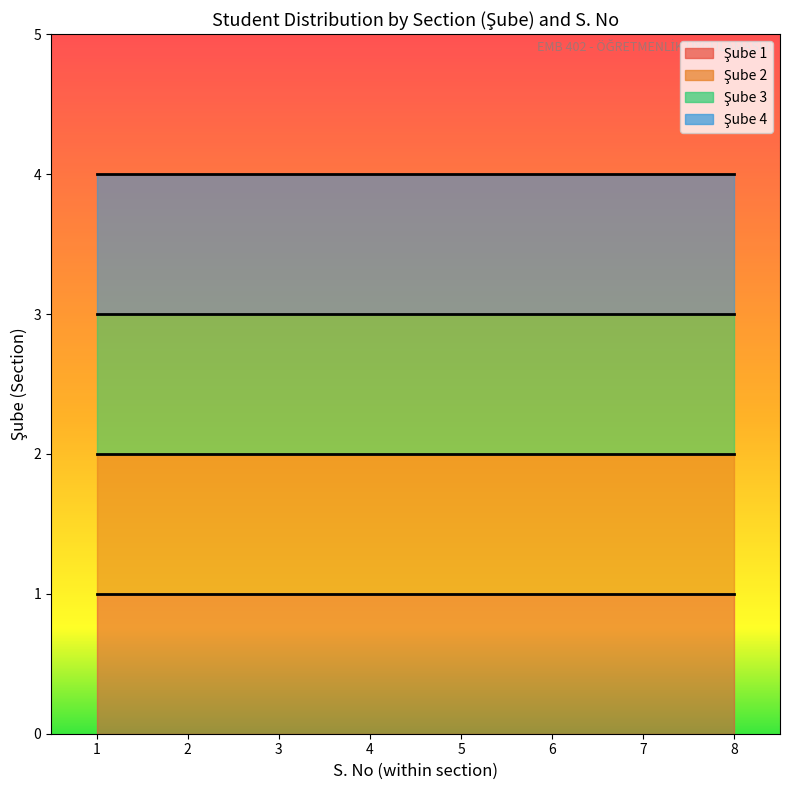

Reading right to left, list all the values displayed in this chart.

Şube: 8=4	7=4	6=4	5=4	4=4	3=4	2=4	1=4	8=3	7=3	6=3	5=3	4=3	3=3	2=3	1=3	8=2	7=2	6=2	5=2	4=2	3=2	2=2	1=2	8=1	7=1	6=1	5=1	4=1	3=1	2=1	1=1
S. No: 8=8	7=7	6=6	5=5	4=4	3=3	2=2	1=1	8=8	7=7	6=6	5=5	4=4	3=3	2=2	1=1	8=8	7=7	6=6	5=5	4=4	3=3	2=2	1=1	8=8	7=7	6=6	5=5	4=4	3=3	2=2	1=1